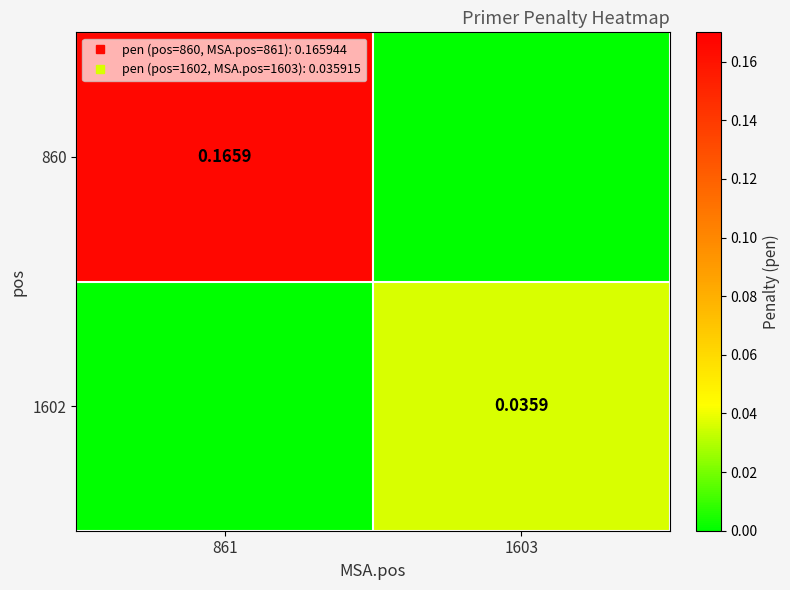

At 1603, list the series in order from largest to smallest.

1602, 860